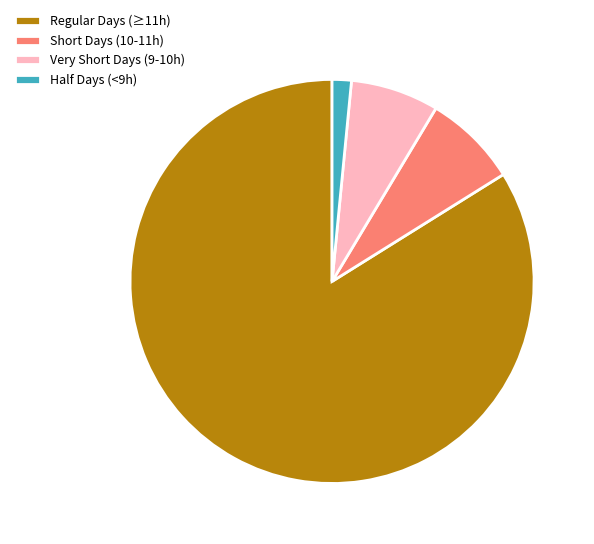

Does any single category account for the majority?

Yes